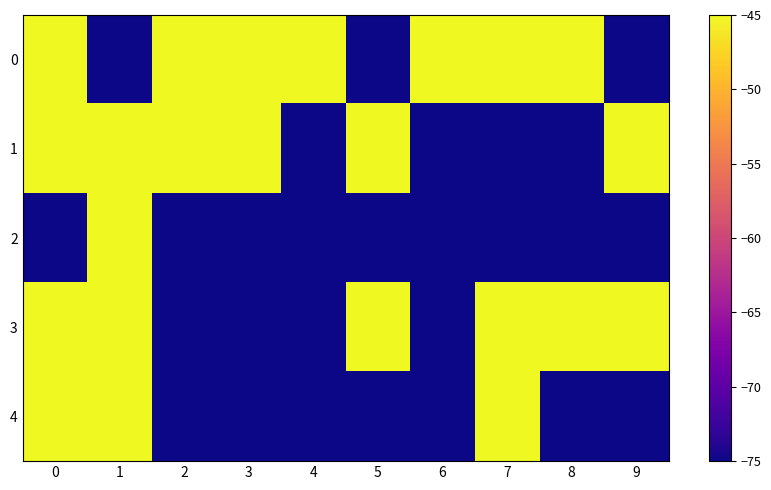

Rank the series at 1 from lowest to highest value.

0, 1, 2, 3, 4